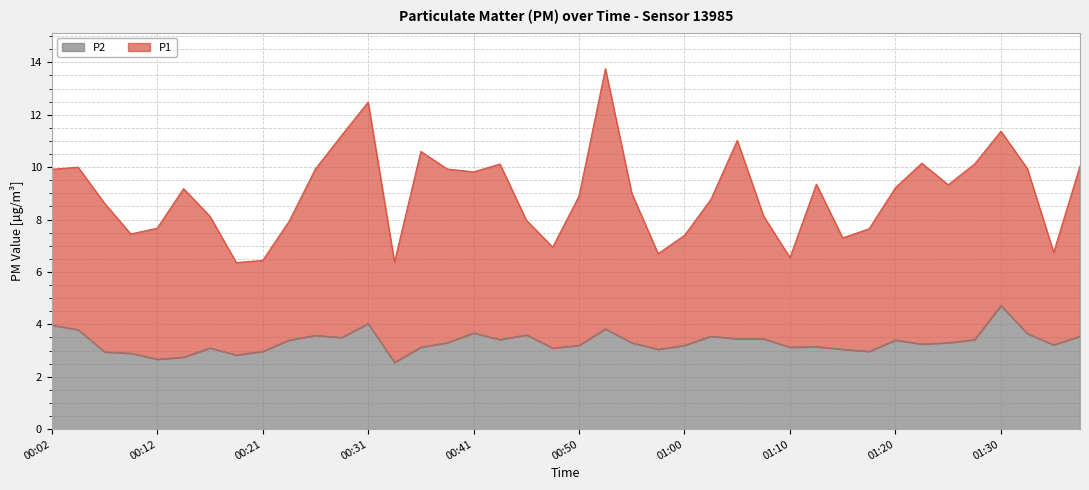

What position from the left is 00:43?

18